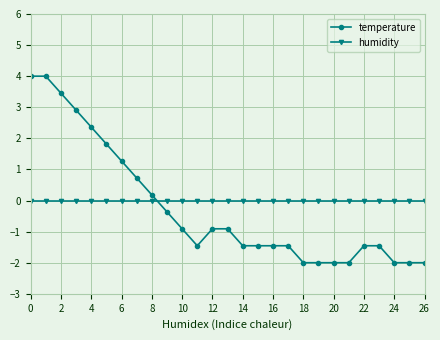

Rank the series by their maximum value, from highest to lowest.

temperature, humidity